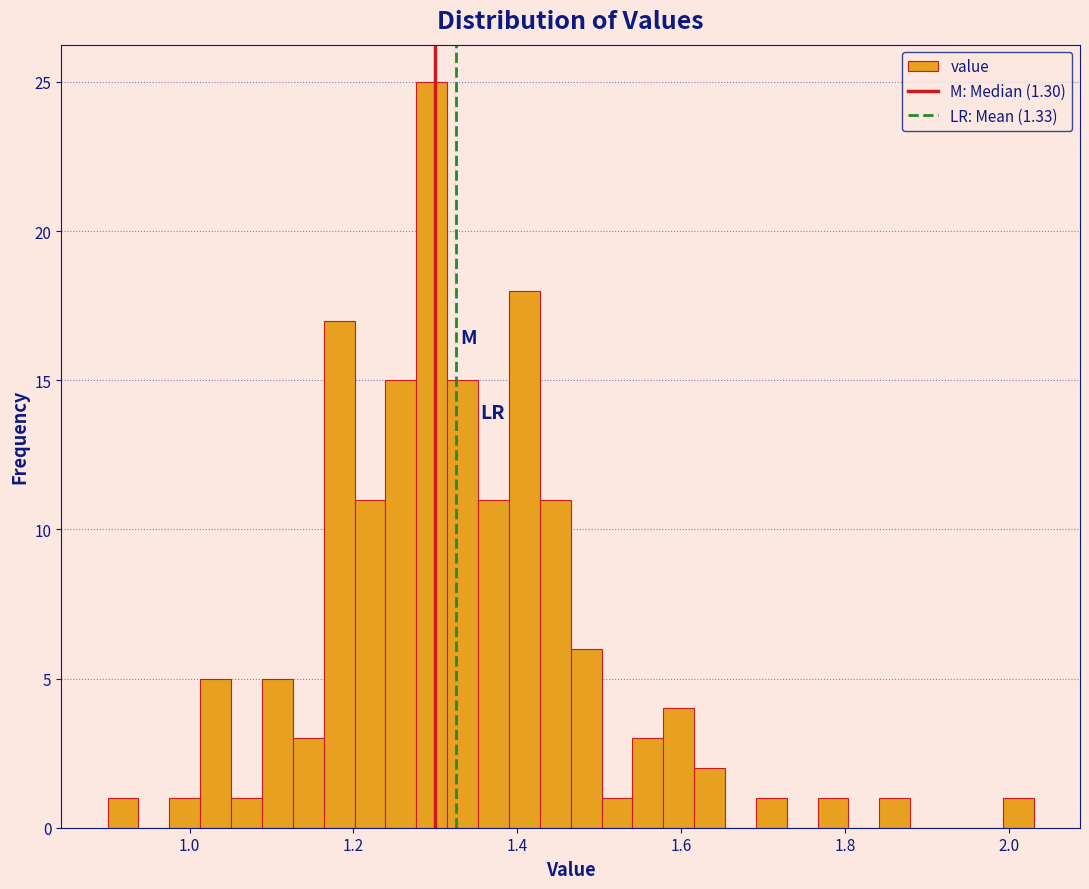

Read against the x-axis, roughly where is the centre of the tallest bar?

1.30